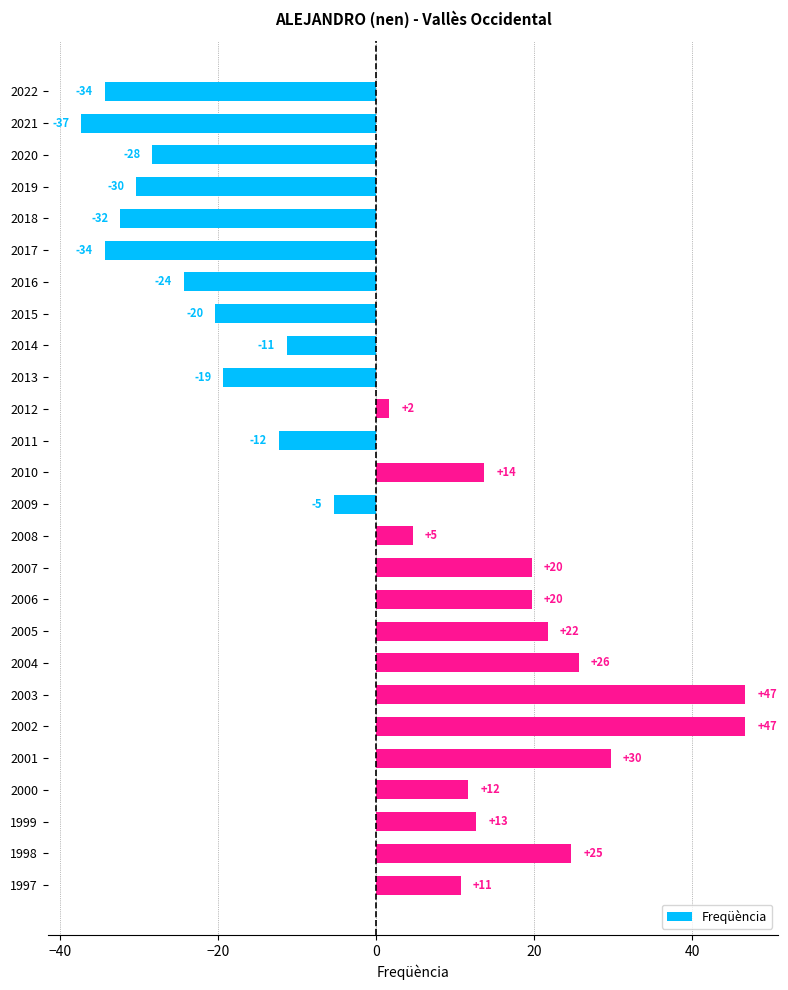

What is the difference between the maximum and minimum values?

84.0